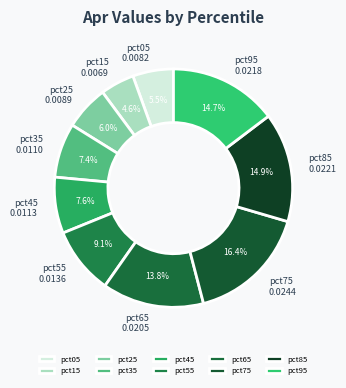

Do pct05 and pct85 together represent more than half of the pie?

No